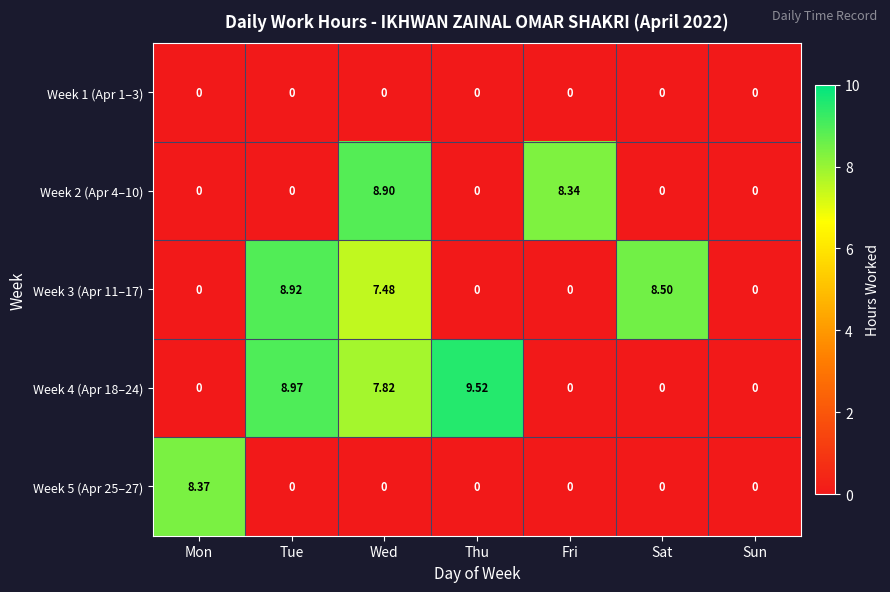

At which category is the sum across all series the highest?

Wed